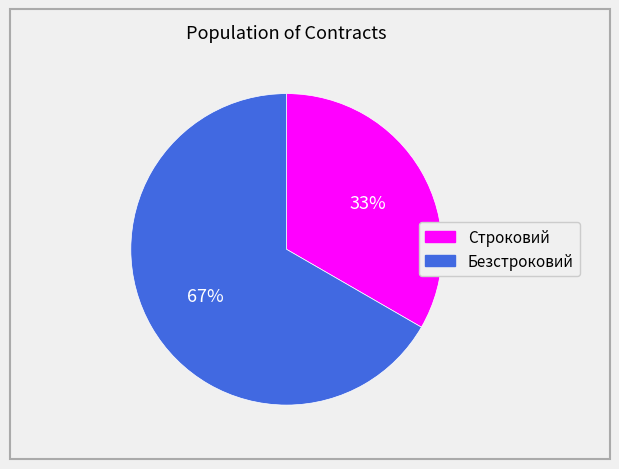

Count the number of slices in the pie.

2